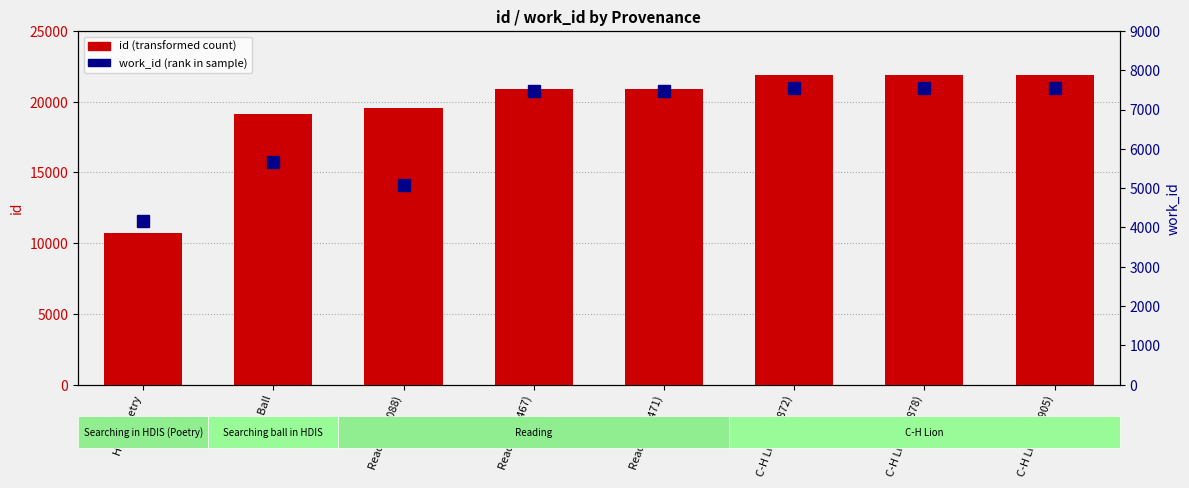

Reading right to left, extract all data points from this chart.

id: C-H Lion (21905)=21905	C-H Lion (21878)=21878	C-H Lion (21872)=21872	Reading (7471)=20904	Reading (7467)=20892	Reading (5088)=19550	HDIS Ball=19154	HDIS Poetry=10751
work_id: C-H Lion (21905)=7551	C-H Lion (21878)=7550	C-H Lion (21872)=7550	Reading (7471)=7471	Reading (7467)=7467	Reading (5088)=5088	HDIS Ball=5658	HDIS Poetry=4167